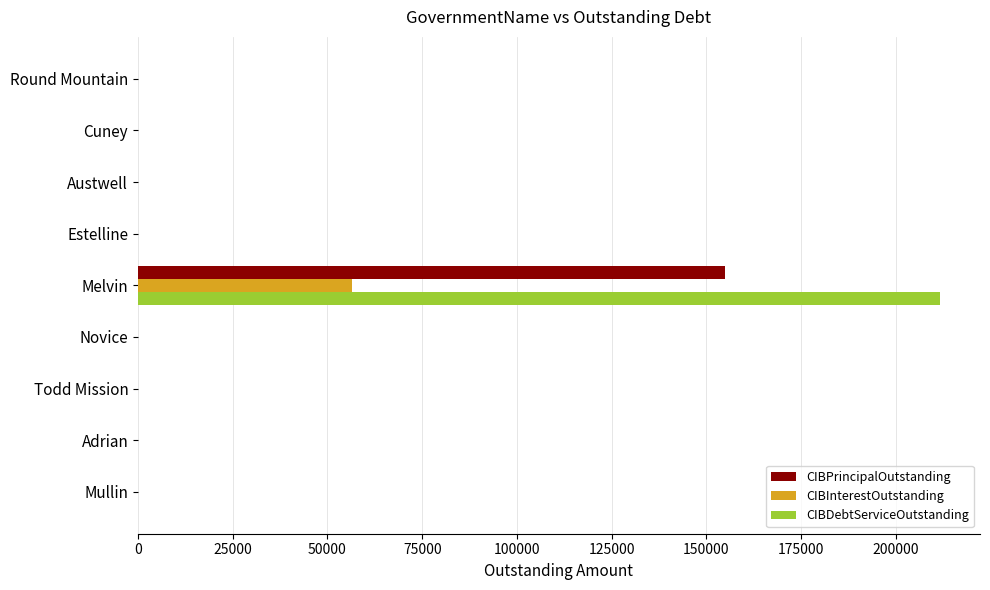

What are all the series names shown in the legend?

CIBPrincipalOutstanding, CIBInterestOutstanding, CIBDebtServiceOutstanding